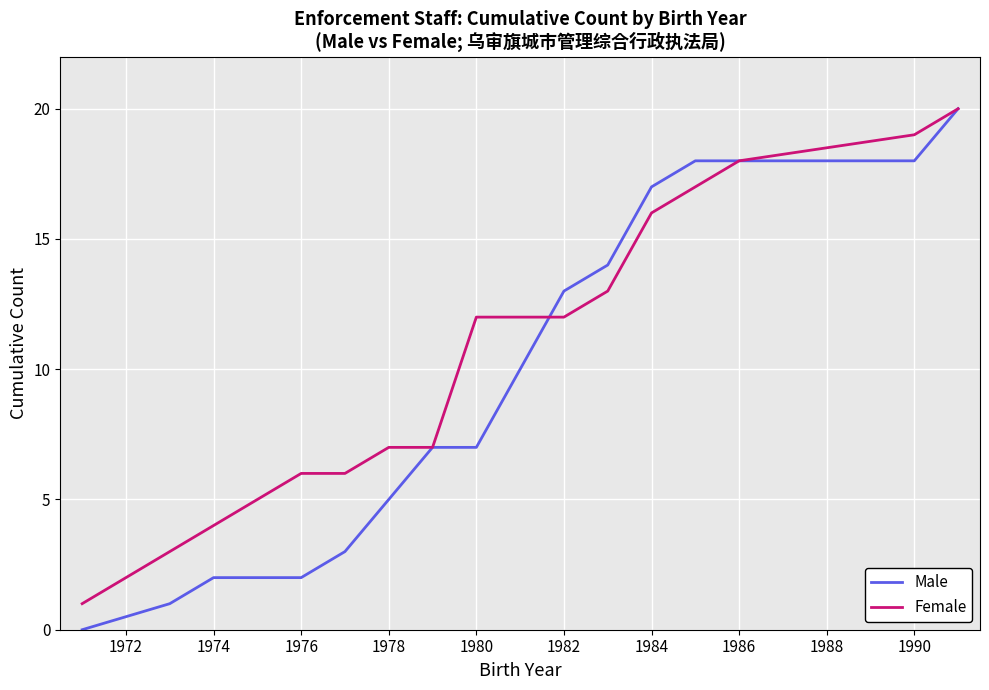

Which series has the largest total across all categories?

Female